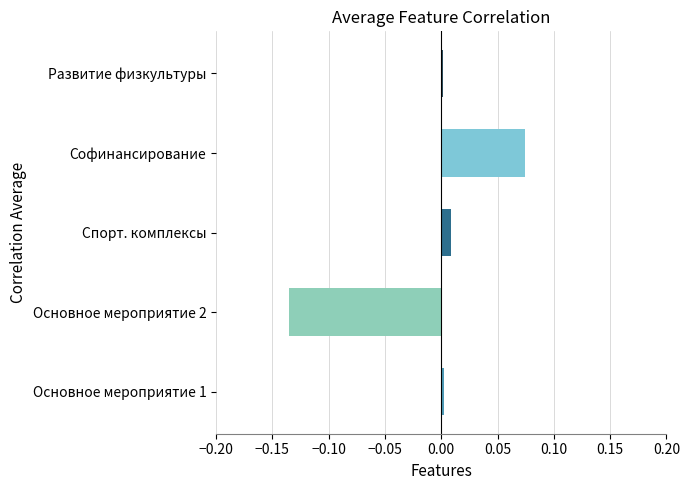

Are the bars horizontal?

Yes